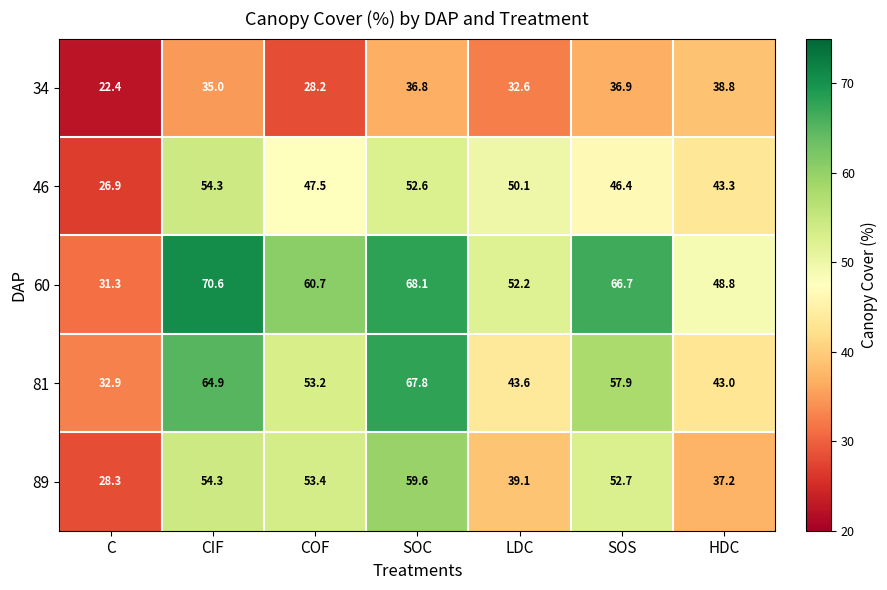

The 81 series shows 27.6 at SOS. True or false?

False